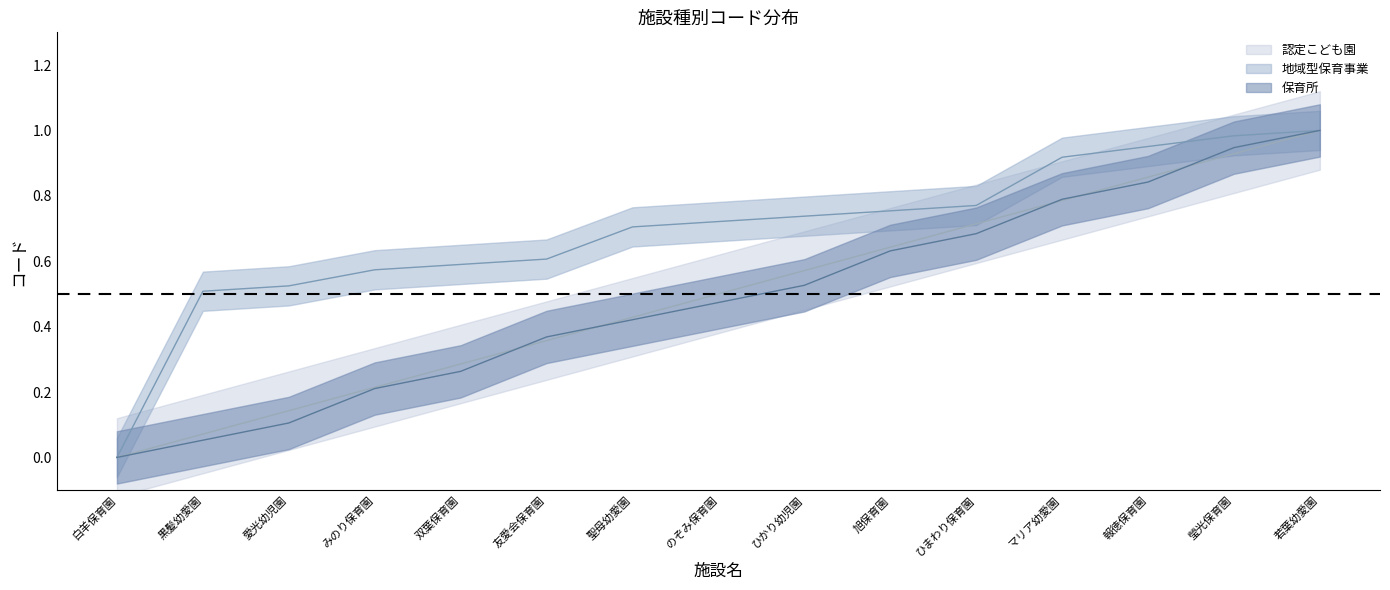

What are all the series names shown in the legend?

保育所, 認定こども園, 地域型保育事業